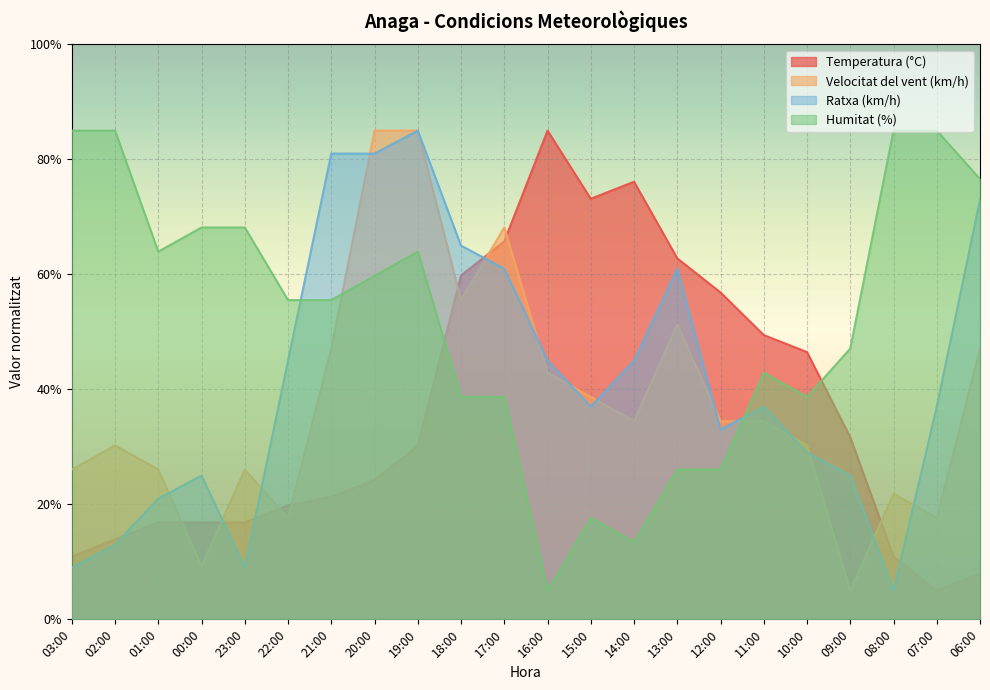

What is the value of the Temperatura (°C) point at the 2nd from the left?

13.9